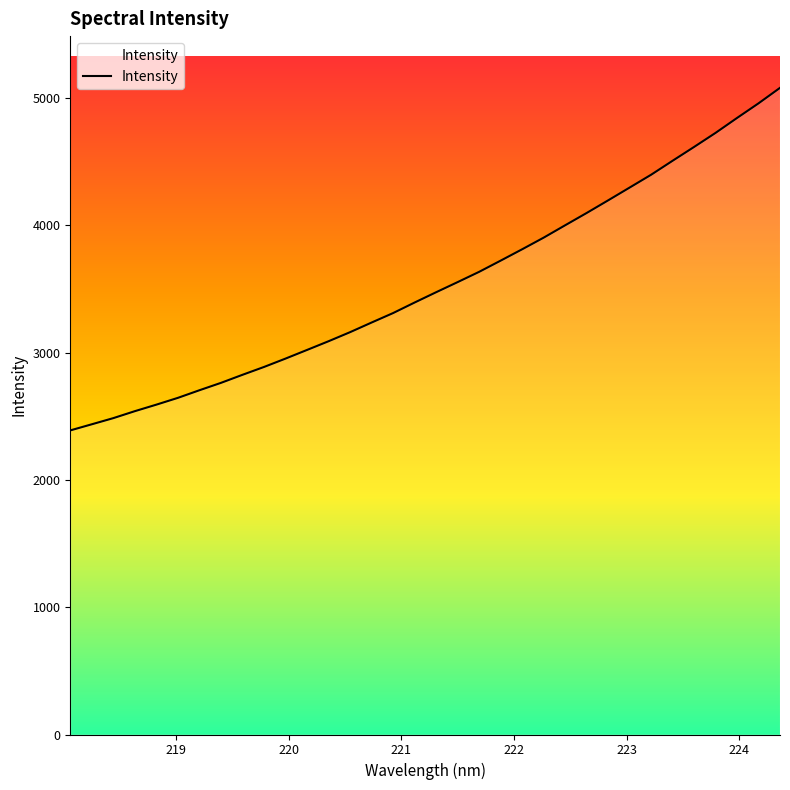

Reading left to right, what are all the values shown in this chart?

2389.0	2437.1	2485.4	2540.1	2591.3	2644.7	2704.5	2762.5	2825.8	2887.4	2953.2	3021.1	3089.5	3160.8	3236.4	3310.8	3393.6	3474.5	3553.9	3634.6	3722.6	3811.9	3903.2	4000.3	4096.9	4196.1	4296.6	4397.4	4507.3	4615.7	4726.2	4843.5	4958.3	5080.1